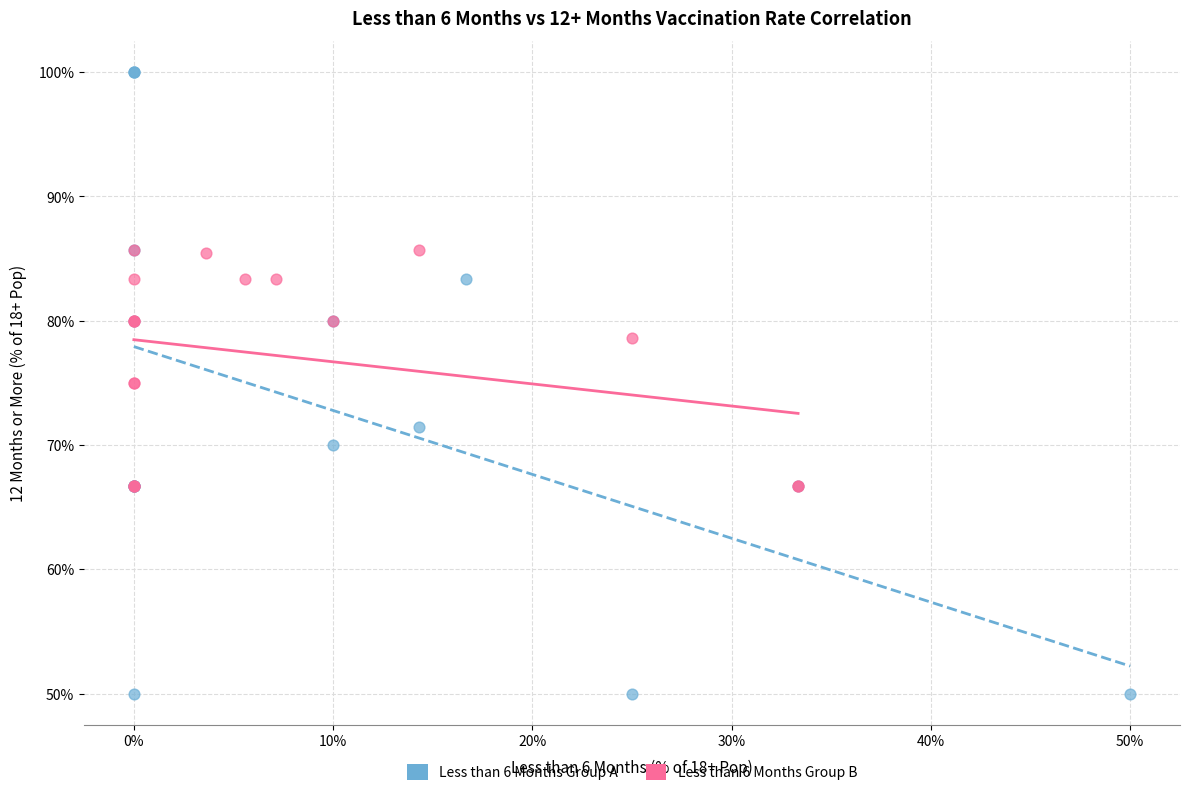

Which series contains the lowest Y value?

Less than 6 Months Group A